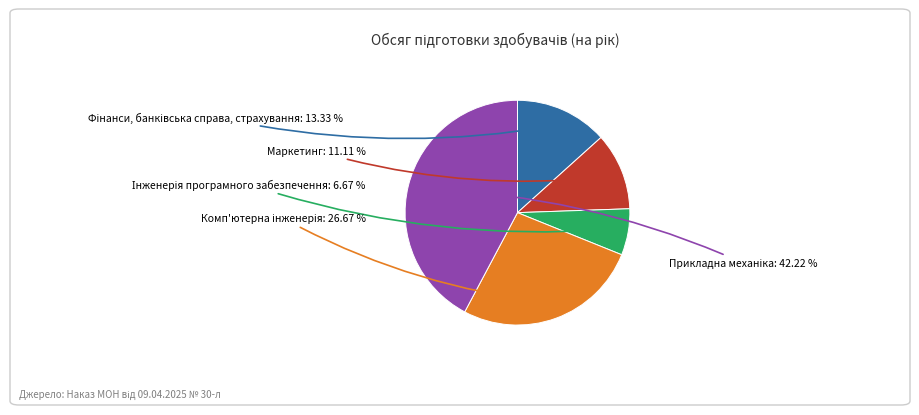

To the nearest percent, what percentage of the pie is Прикладна механіка?

42%